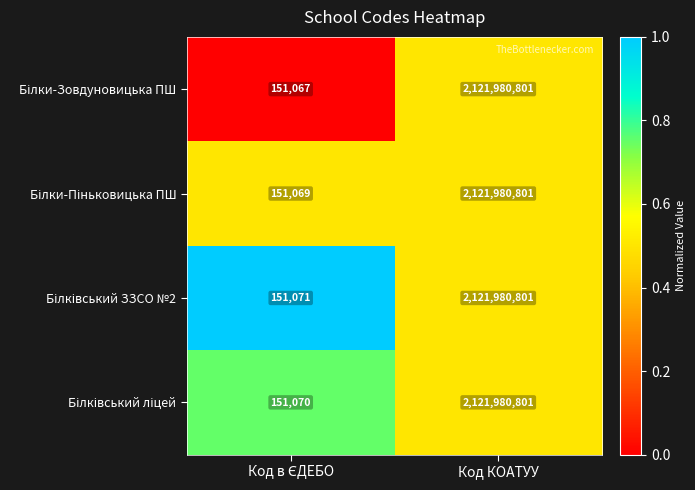

At which category is the sum across all series the highest?

Код КОАТУУ